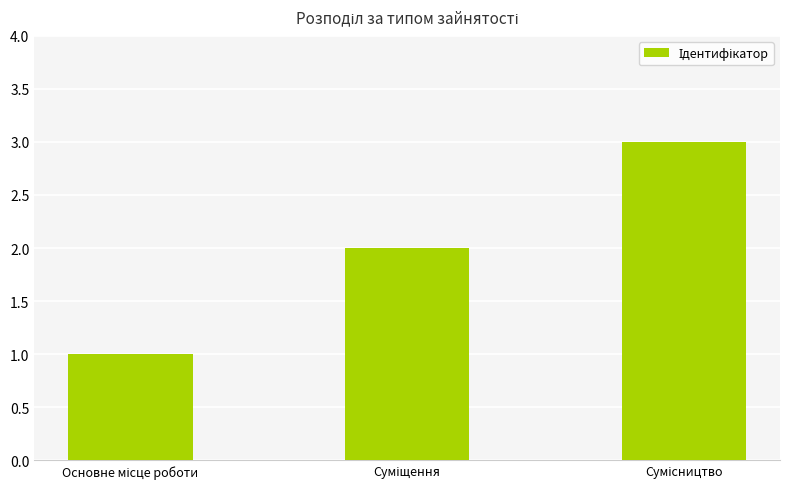

What is the greatest value displayed?

3